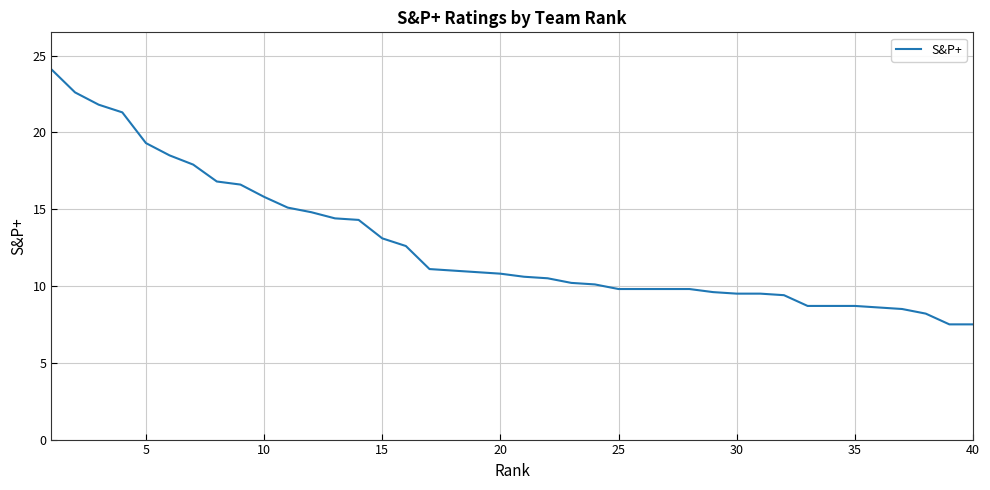

What is the minimum value shown in the chart?

7.5